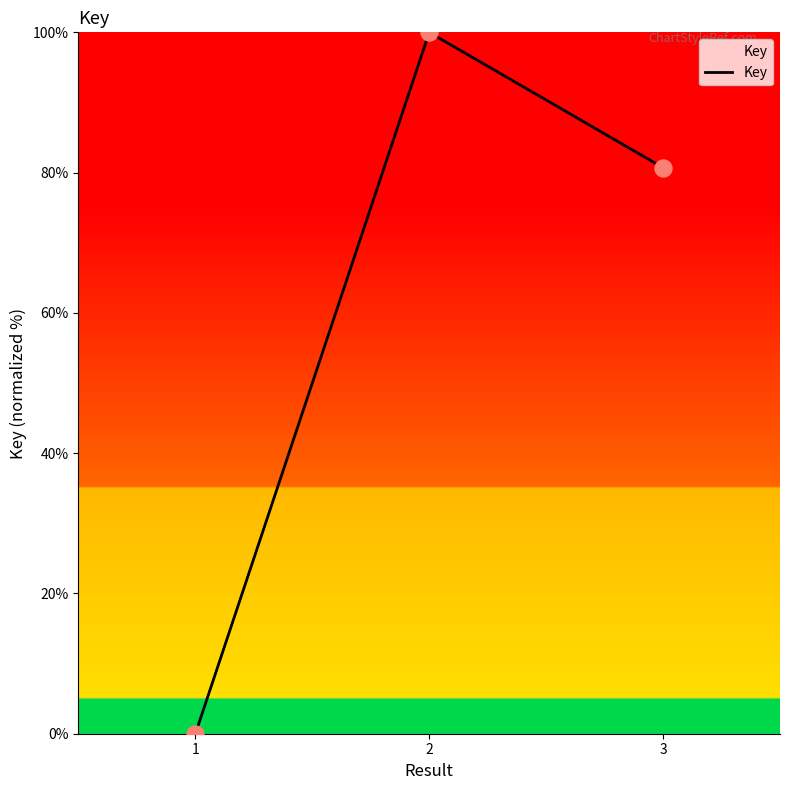

Between 2 and 3, which is larger?

2